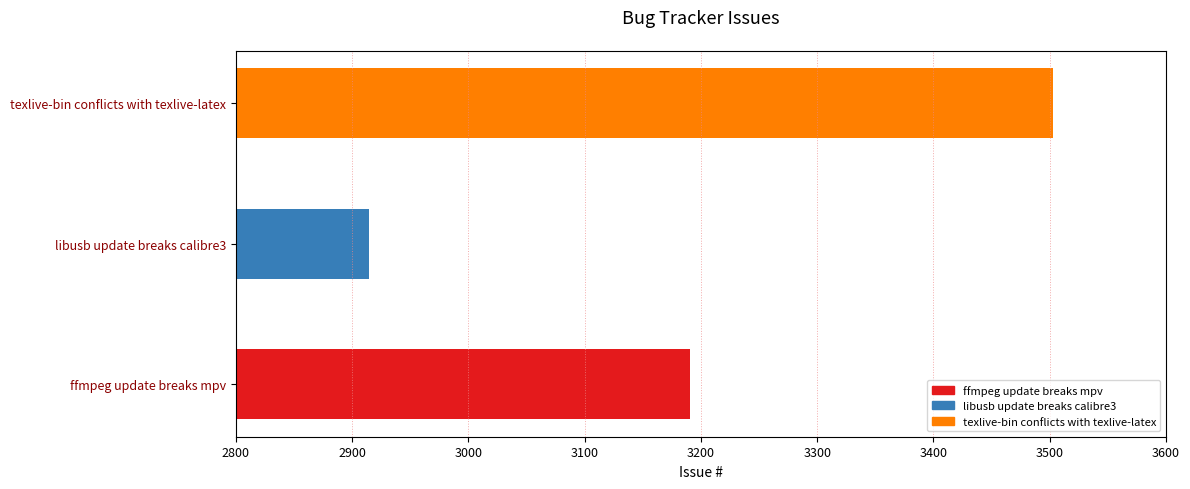

Reading left to right, what are all the values shown in this chart?

ffmpeg update breaks mpv=3191	libusb update breaks calibre3=2915	texlive-bin conflicts with texlive-latex=3503